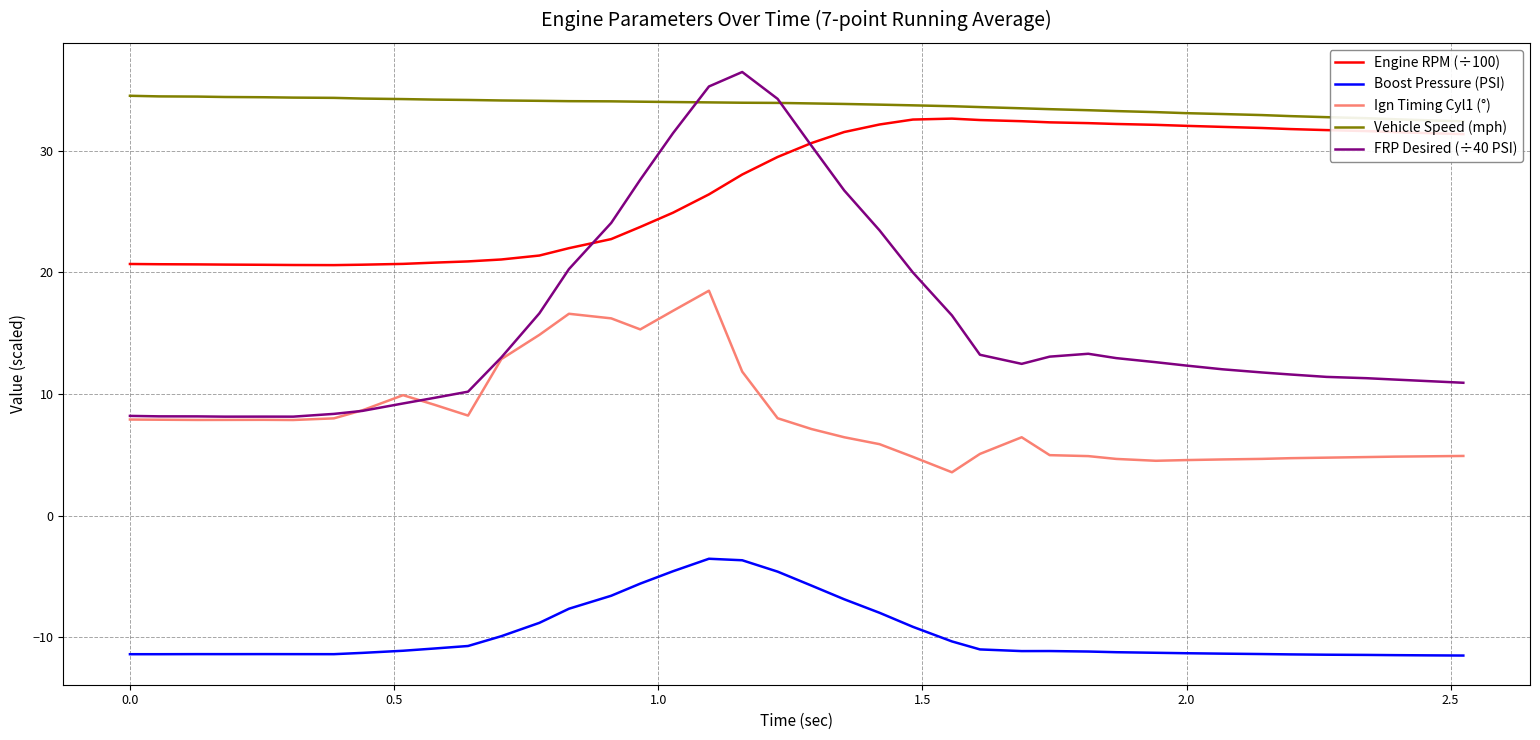

Reading left to right, what are all the values shown in this chart?

Engine RPM (÷100): 20.7	20.7	20.6	20.6	20.6	20.6	20.6	20.6	20.7	20.8	20.9	21.1	21.4	22.0	22.7	23.7	24.9	26.4	28.0	29.5	30.6	31.5	32.1	32.5	32.6	32.5	32.4	32.3	32.3	32.2	32.1	32.0	31.9	31.9	31.8	31.7	31.6	31.5	31.4	31.4
Boost Pressure (PSI): -11.4	-11.4	-11.4	-11.4	-11.4	-11.4	-11.4	-11.3	-11.1	-10.9	-10.7	-9.9	-8.8	-7.6	-6.6	-5.6	-4.6	-3.5	-3.7	-4.6	-5.7	-6.9	-8.0	-9.1	-10.3	-11.0	-11.1	-11.1	-11.2	-11.2	-11.3	-11.3	-11.3	-11.4	-11.4	-11.4	-11.4	-11.5	-11.5	-11.5
Ign Timing Cyl1 (°): 7.9	7.9	7.9	7.9	7.9	7.9	8.0	8.7	9.9	9.1	8.2	12.9	14.9	16.6	16.2	15.3	16.8	18.5	11.8	8.0	7.1	6.4	5.9	4.8	3.6	5.1	6.4	5.0	4.9	4.7	4.5	4.6	4.6	4.7	4.7	4.8	4.8	4.9	4.9	4.9
Vehicle Speed (mph): 34.5	34.5	34.4	34.4	34.4	34.4	34.3	34.3	34.2	34.2	34.2	34.1	34.1	34.1	34.0	34.0	34.0	34.0	33.9	33.9	33.9	33.8	33.8	33.7	33.6	33.6	33.5	33.4	33.3	33.2	33.2	33.1	33.0	32.9	32.8	32.7	32.7	32.6	32.5	32.4
FRP Desired (÷40 PSI): 8.2	8.2	8.2	8.1	8.1	8.1	8.4	8.6	9.2	9.7	10.2	13.0	16.6	20.3	24.1	27.6	31.4	35.3	36.5	34.2	30.4	26.7	23.4	20.0	16.5	13.2	12.5	13.1	13.3	12.9	12.6	12.3	12.0	11.8	11.6	11.4	11.3	11.2	11.1	10.9